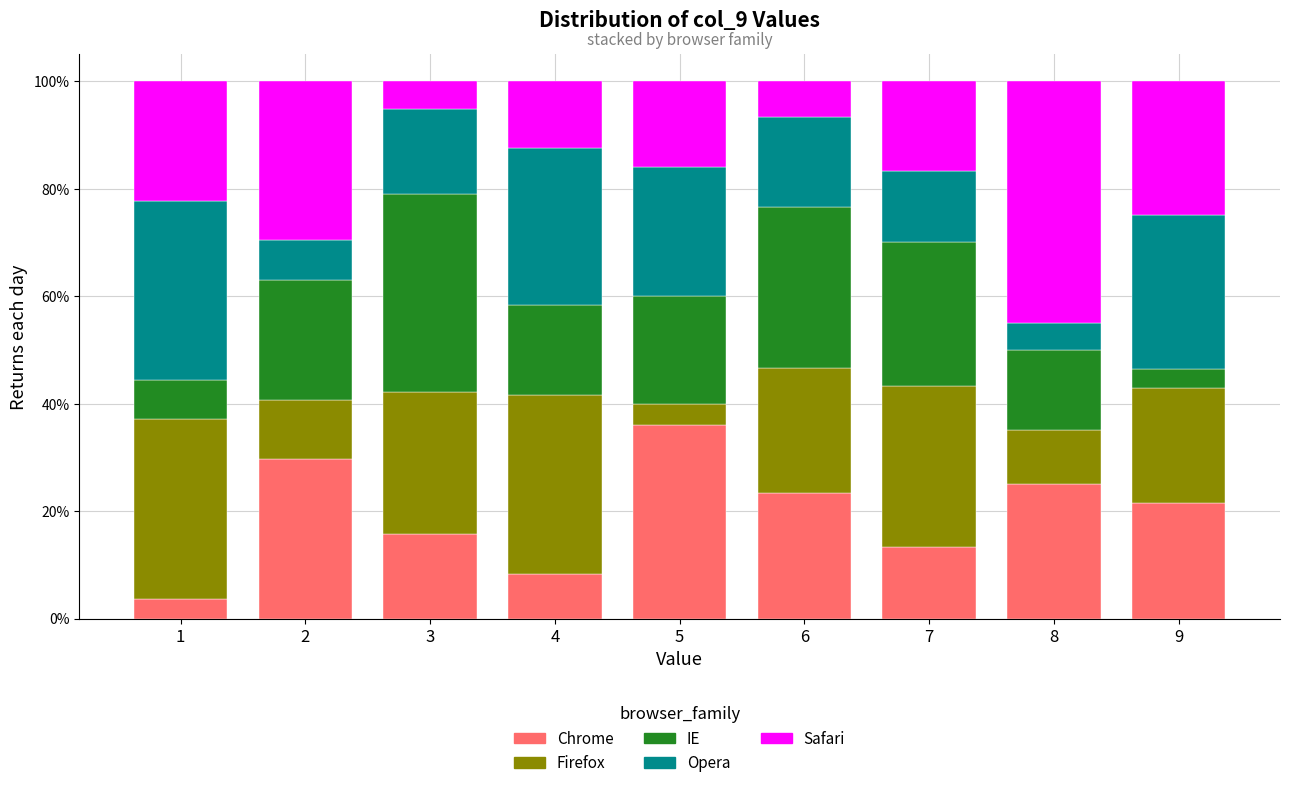

The Chrome series shows 15.8 at 3. True or false?

True